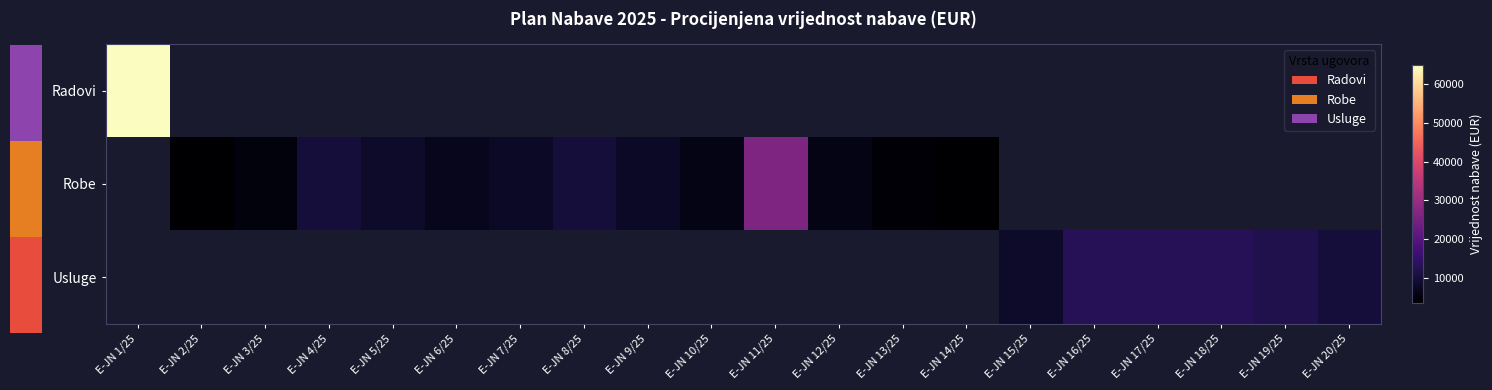

How many values in Radovi are above zero?

1